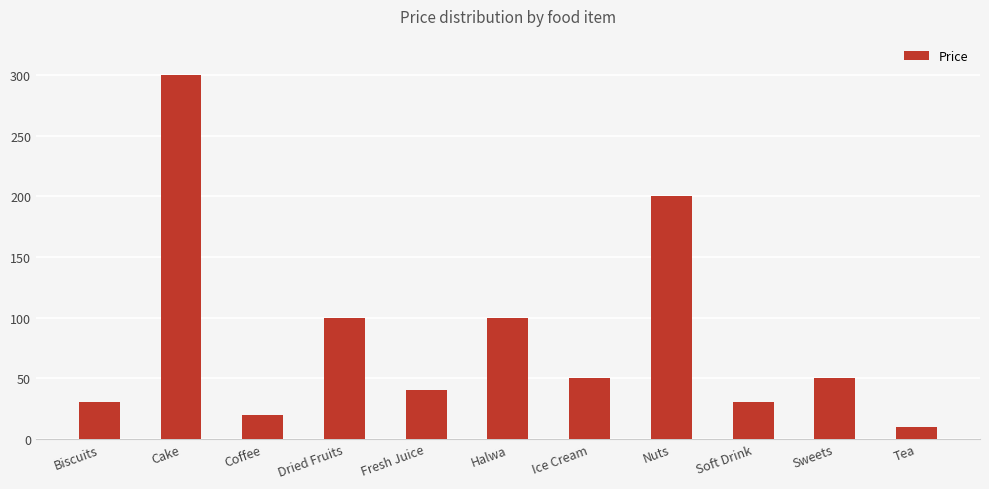

What is the maximum value shown in the chart?

300